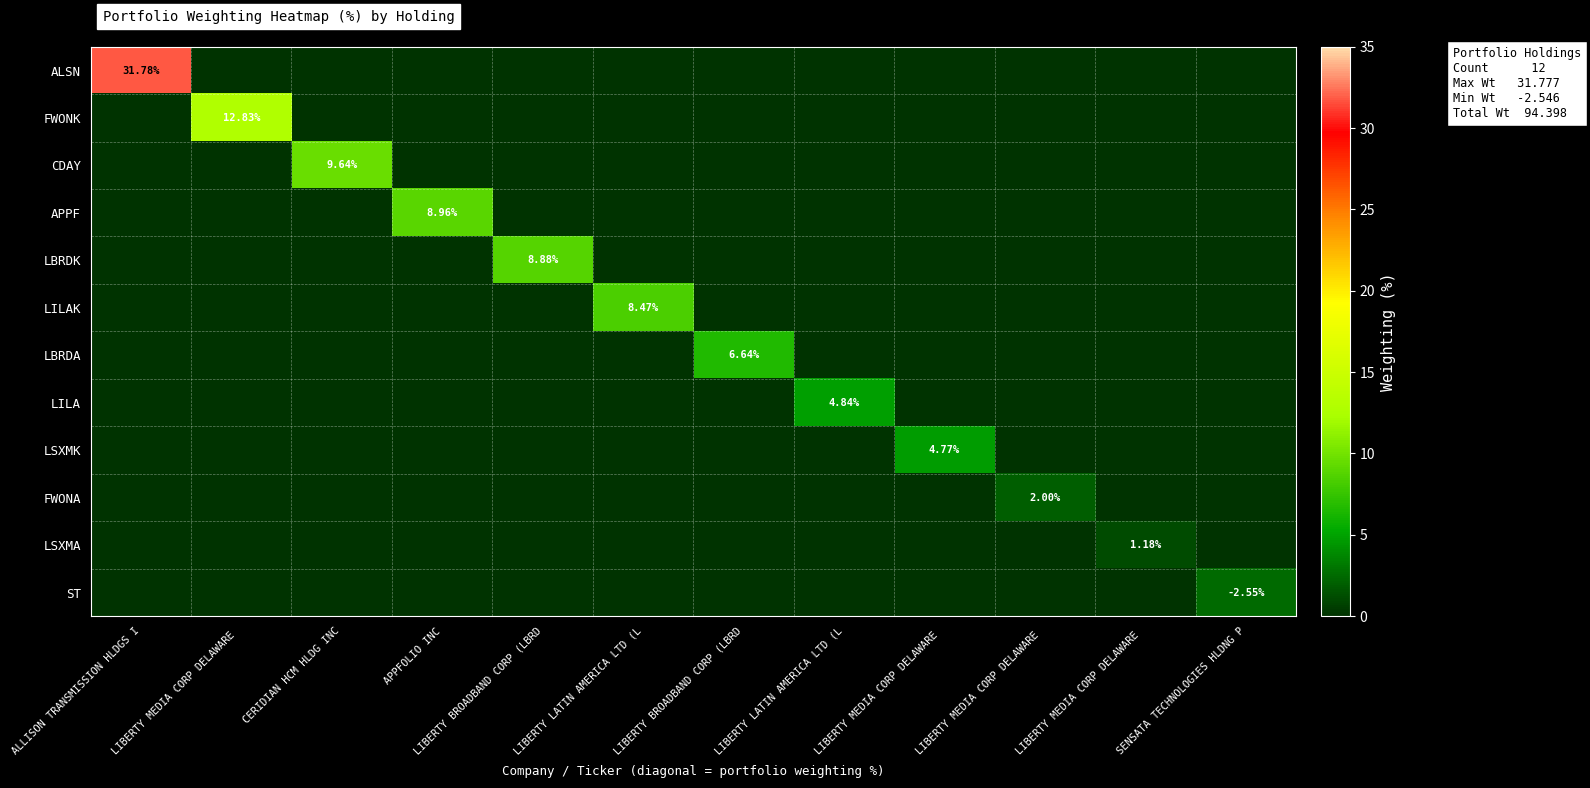

How many LBRDK values are between 0 and 1?

11